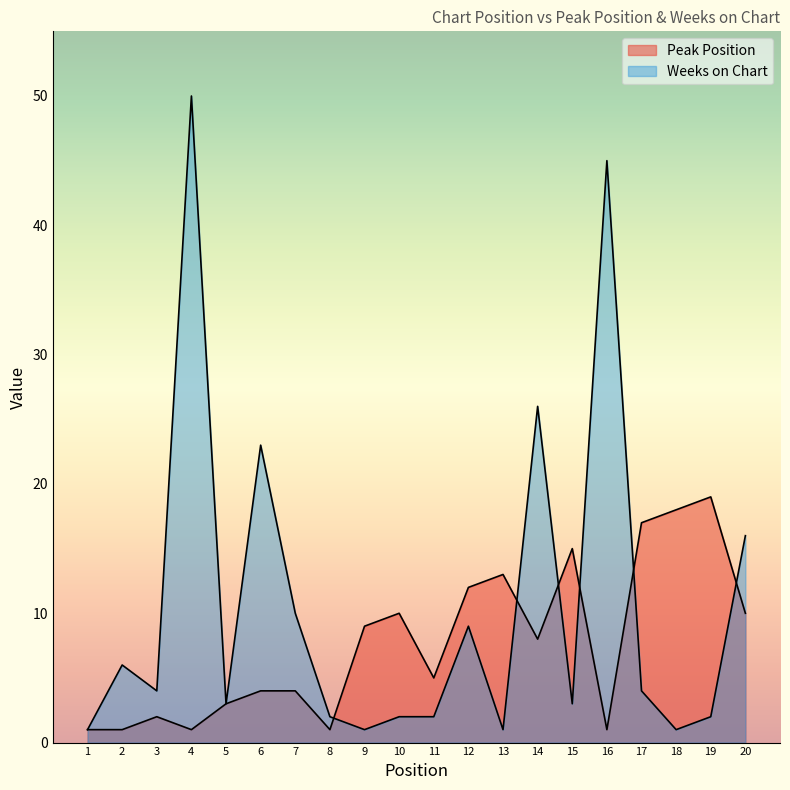

Is it true that Peak Position equals 9 at 9?

True